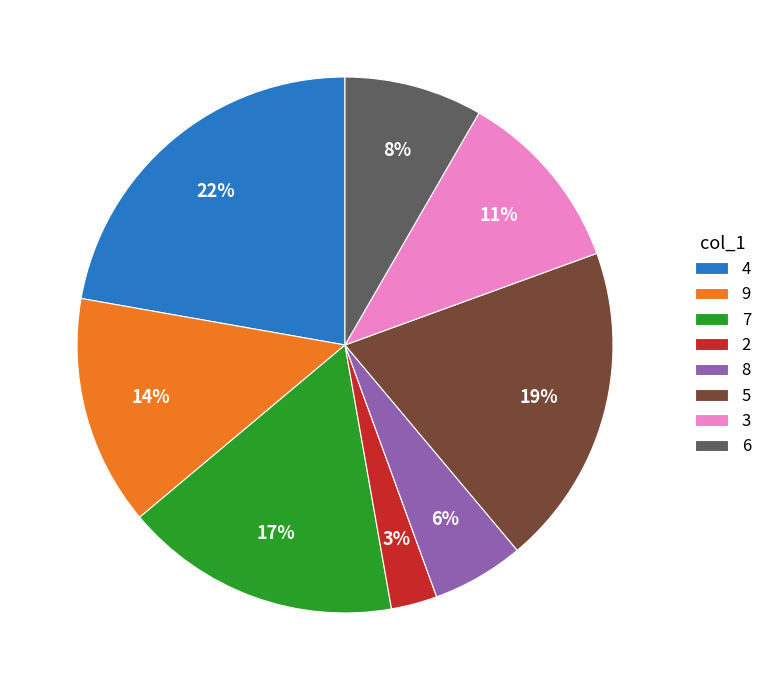

What percentage is the 8 slice, to the nearest percent?

6%